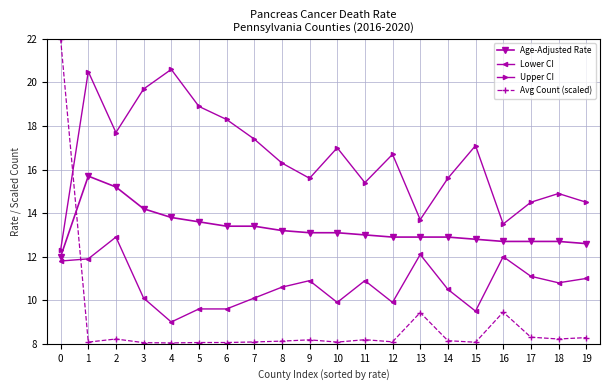

What is the spread (max minus min) of values at 5?

10.8